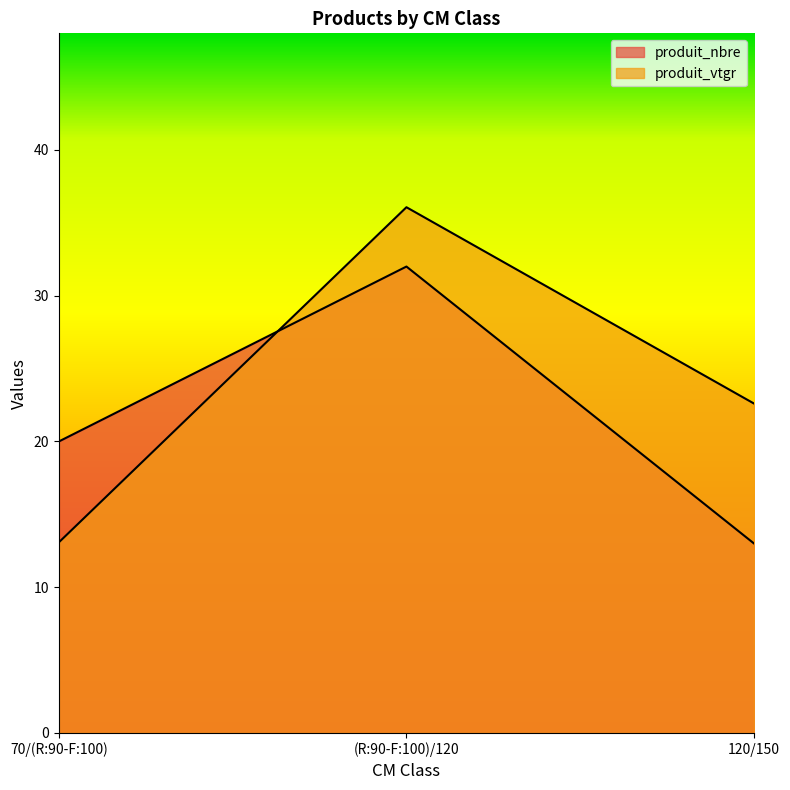

What position from the right is (R:90-F:100)/120?

2